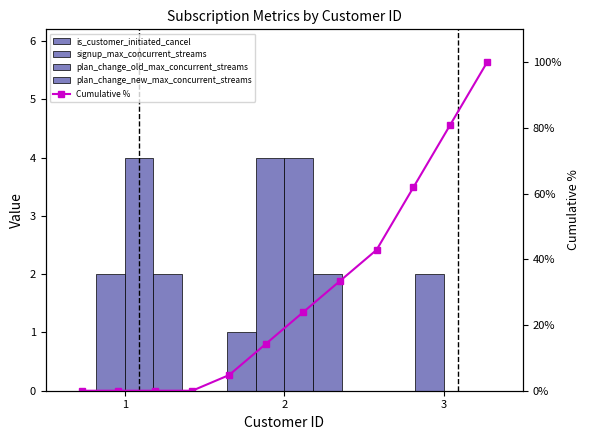

What is the value of the plan_change_old_max_concurrent_streams bar at the 1st from the left?

4